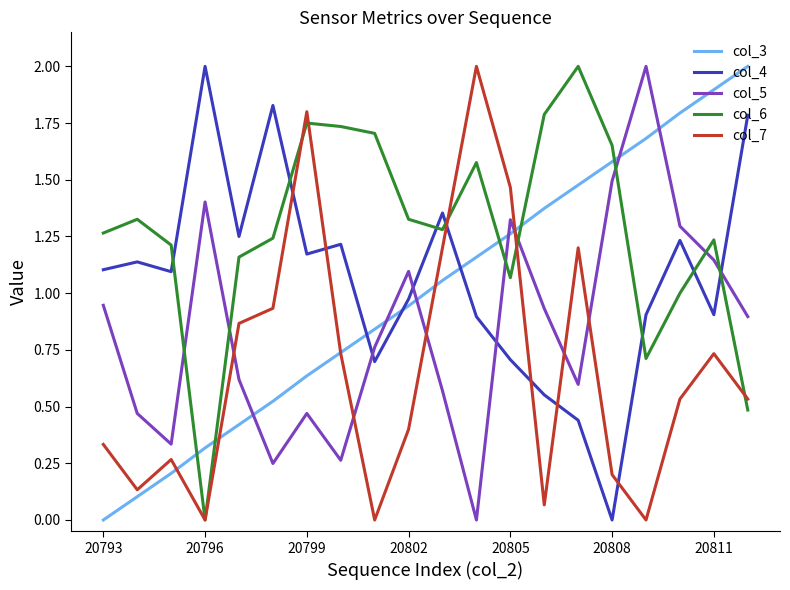

How many intersections are there between col_7 and col_4?

6